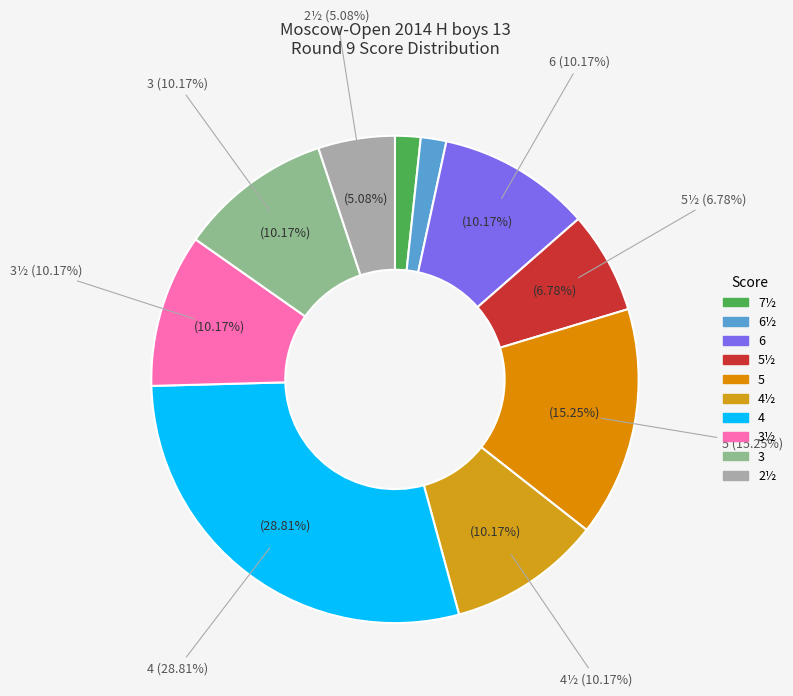

Approximately how many times larger is the value at 3½ compared to 6?

1.0